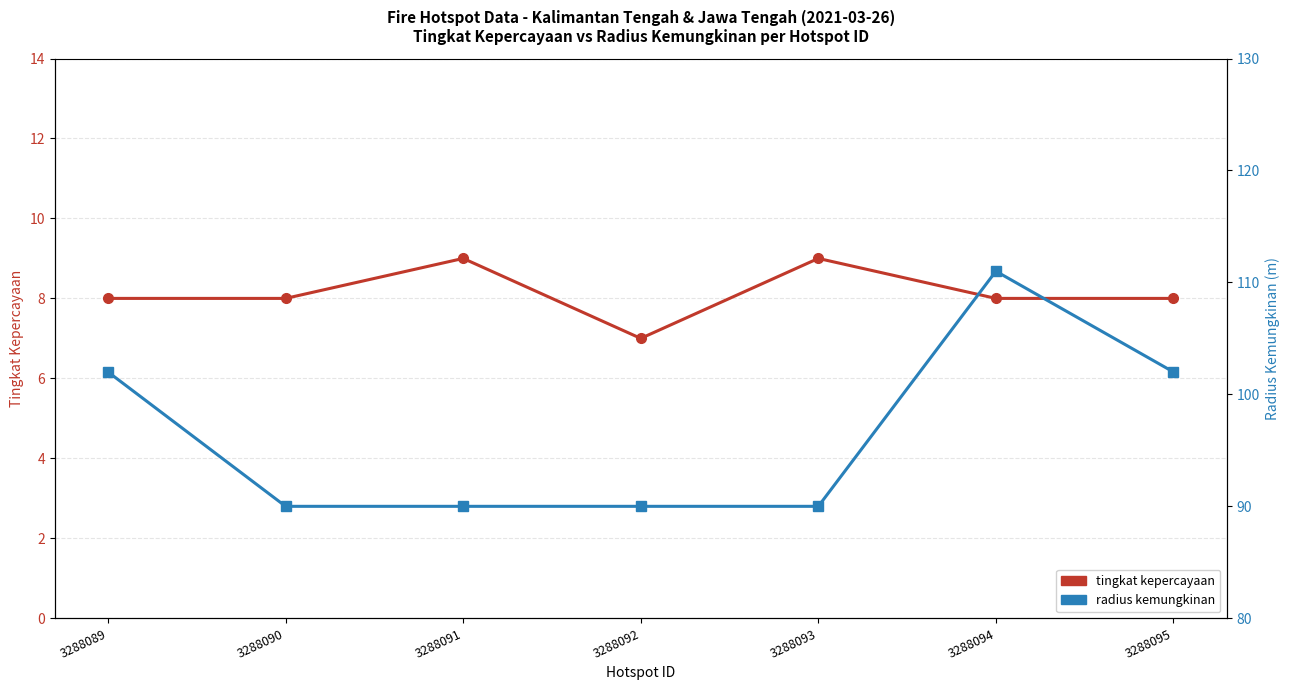

True or false: radius kemungkinan and tingkat kepercayaan cross at least once.

False